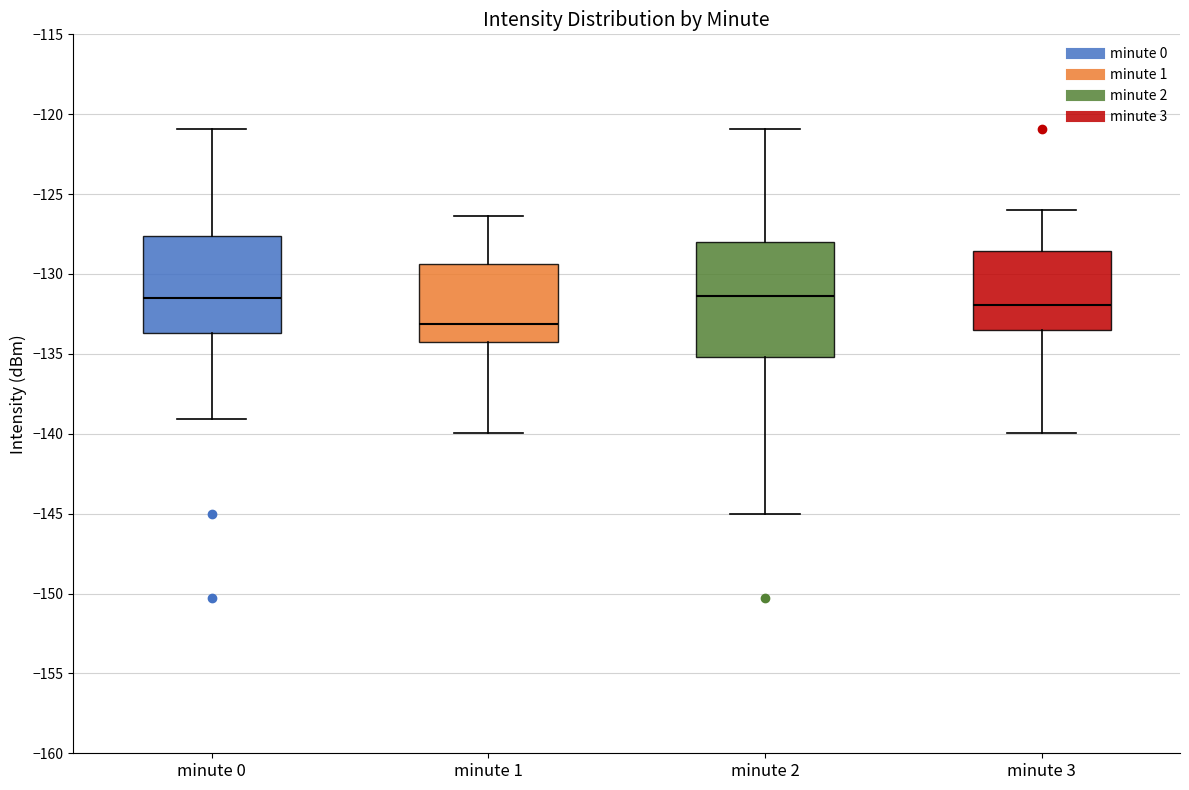

Which box's median line is the lowest?

minute 1